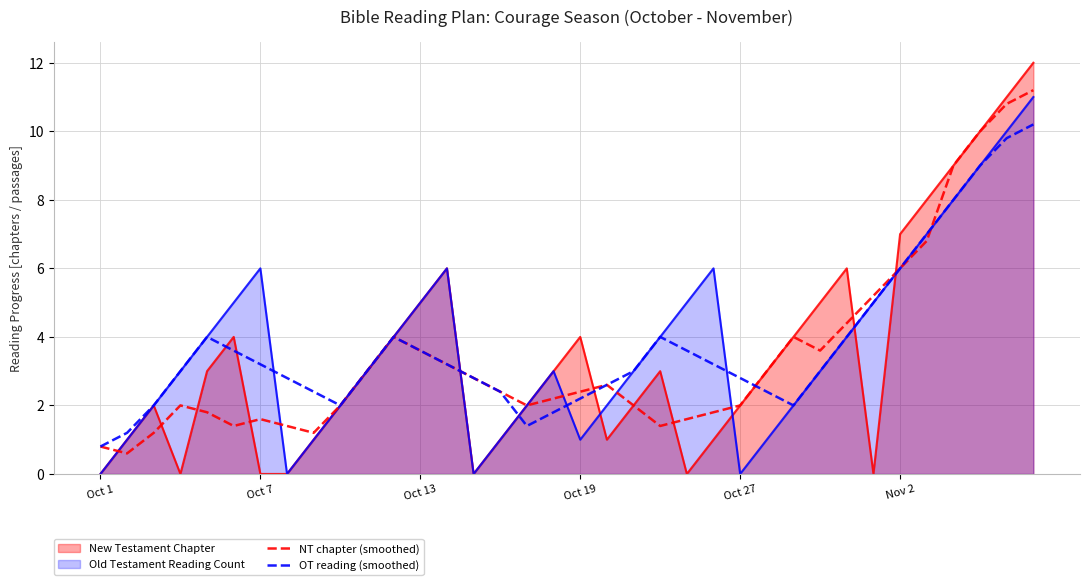

The value of NT chapter (smoothed) at 20 is 2.8. True or false?

False